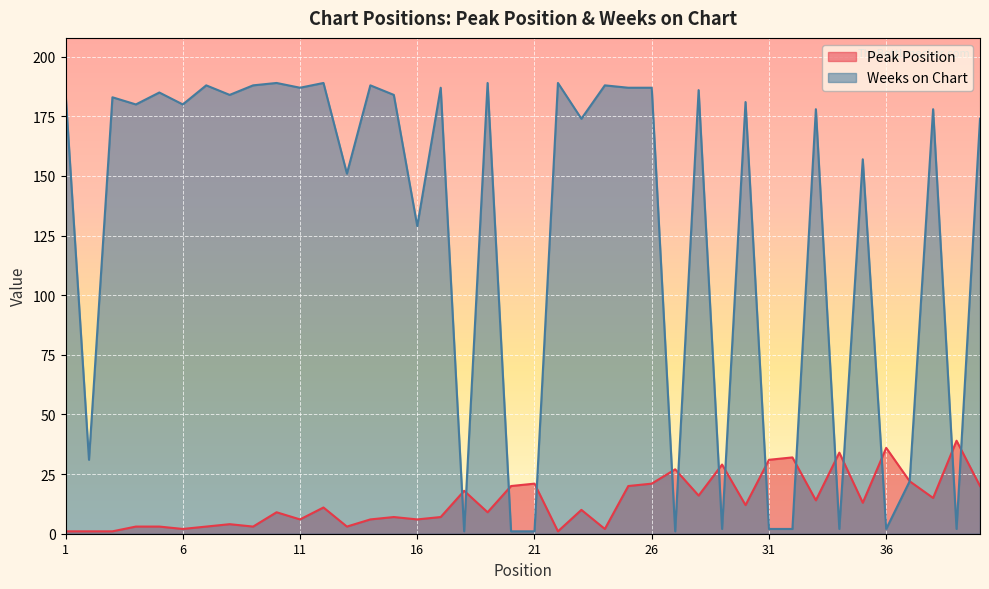

What is the minimum value shown in the chart?

1